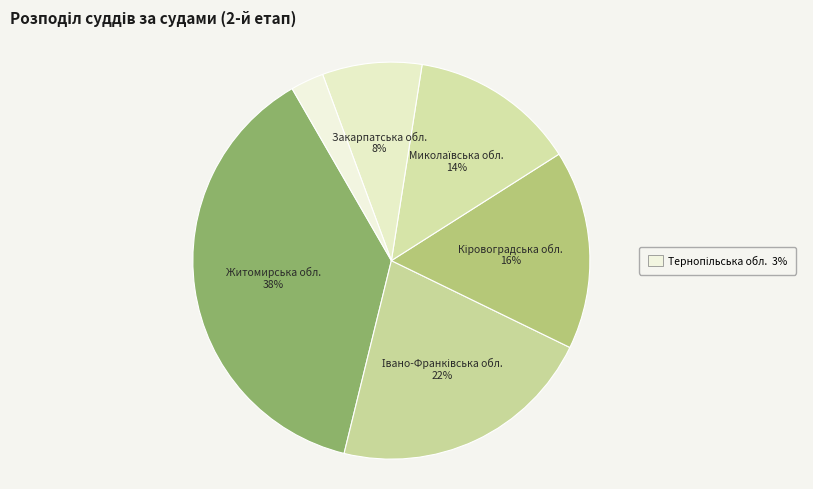

How many slices are in this pie chart?

6